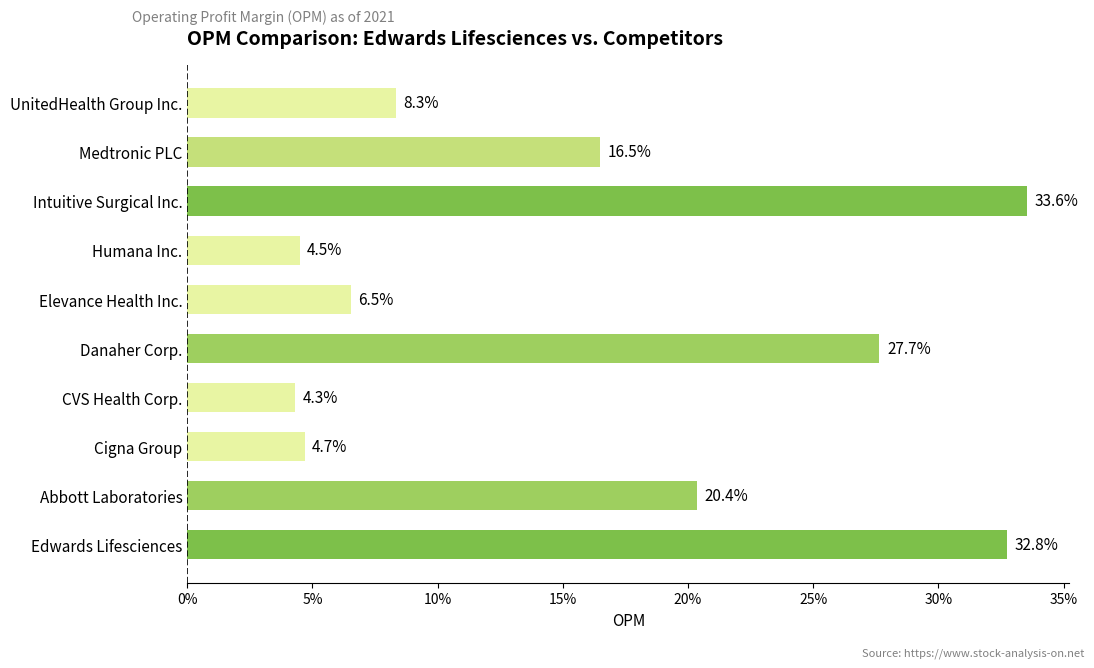

How many bars are there in total?

10